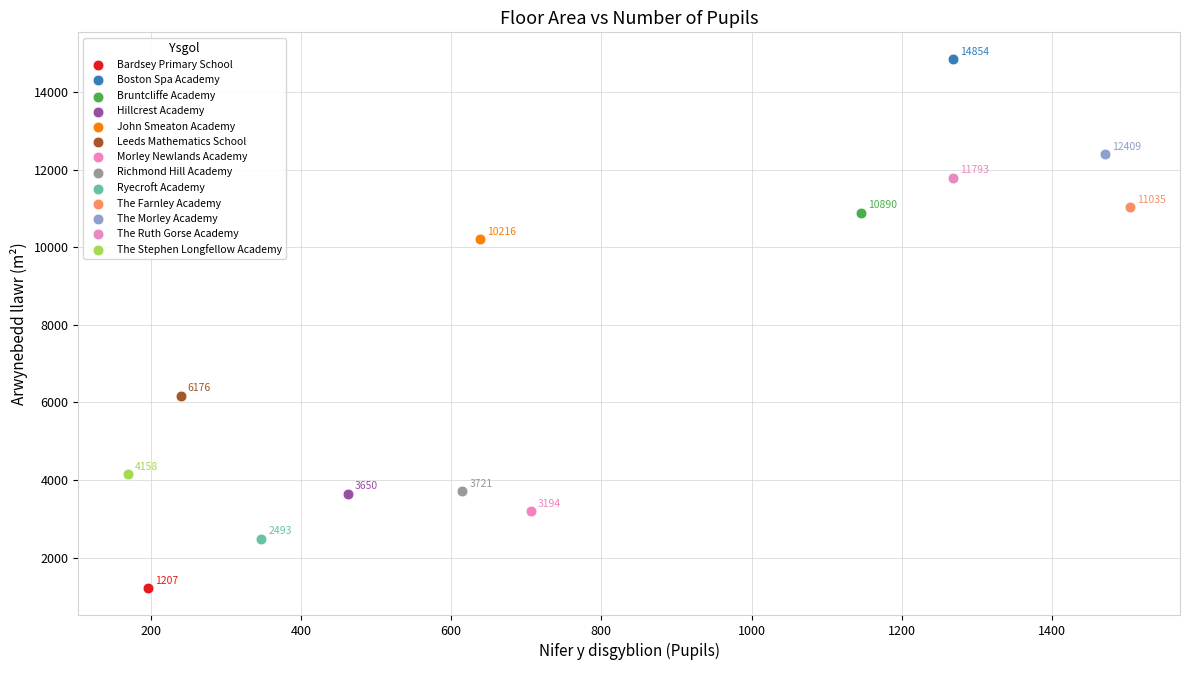

Which series contains the lowest Y value?

Bardsey Primary School